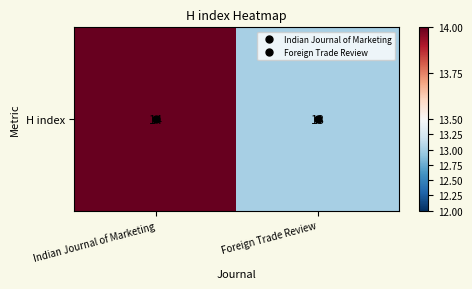

Which has a higher value, Foreign Trade Review or Indian Journal of Marketing?

Indian Journal of Marketing